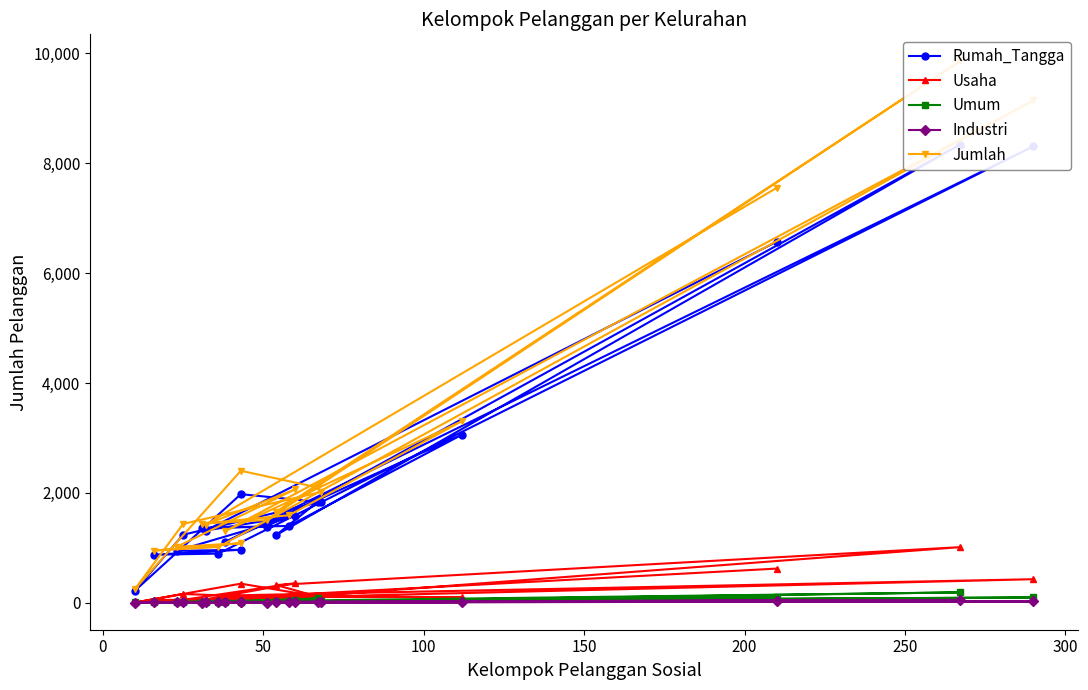

In Jumlah, how many points are higher than both neighbors (excluding endpoints)?

6